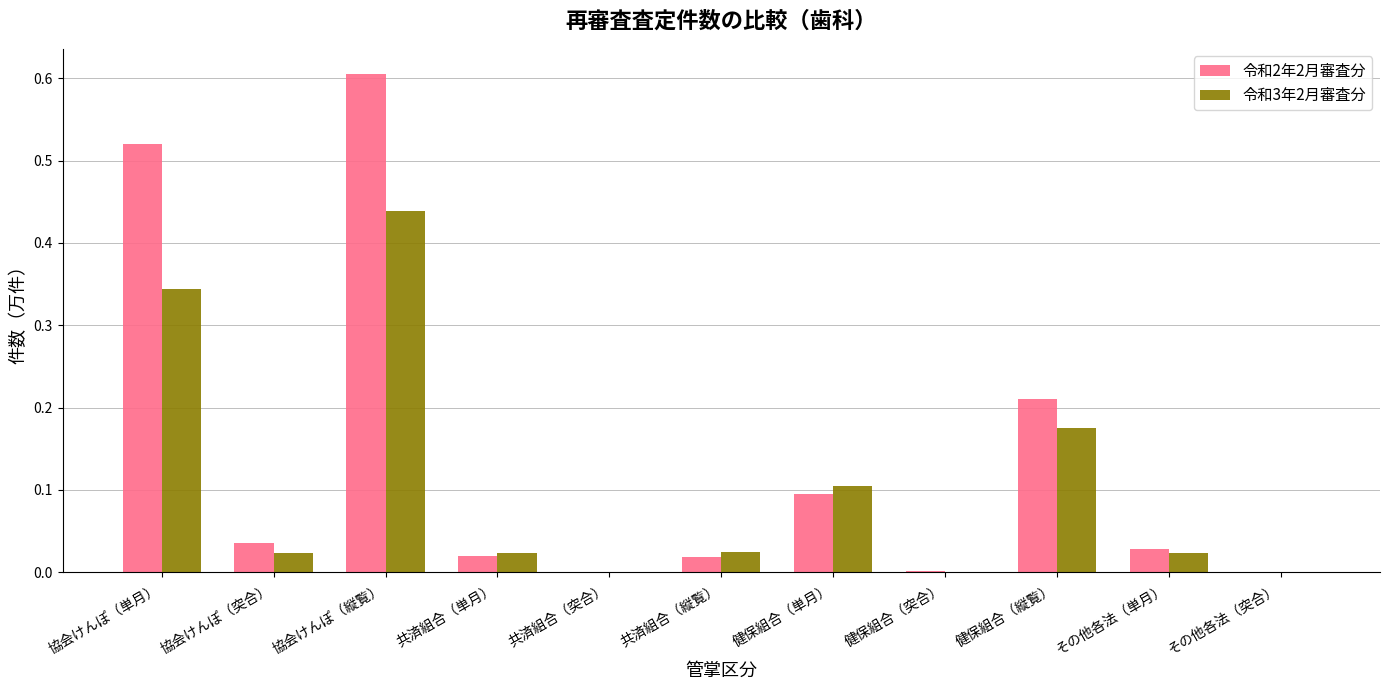

Which series has the largest total across all categories?

令和2年2月審査分